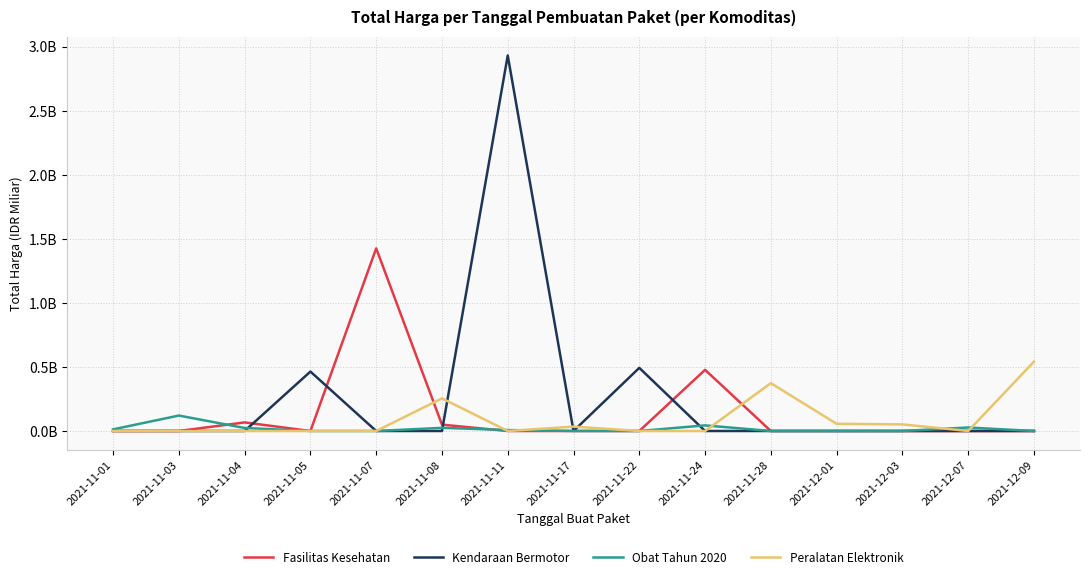

Does the chart display data point markers on the line(s)?

No